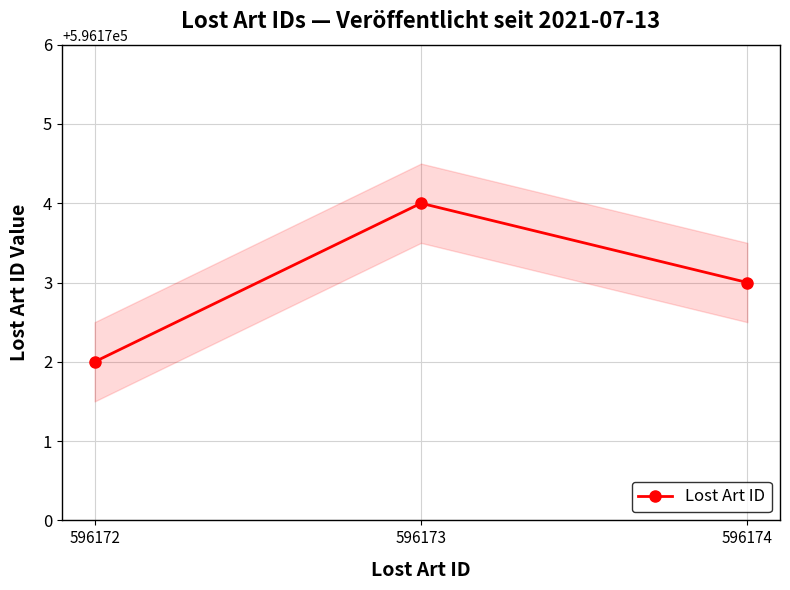

Reading right to left, what are all the values shown in this chart?

596173	596174	596172